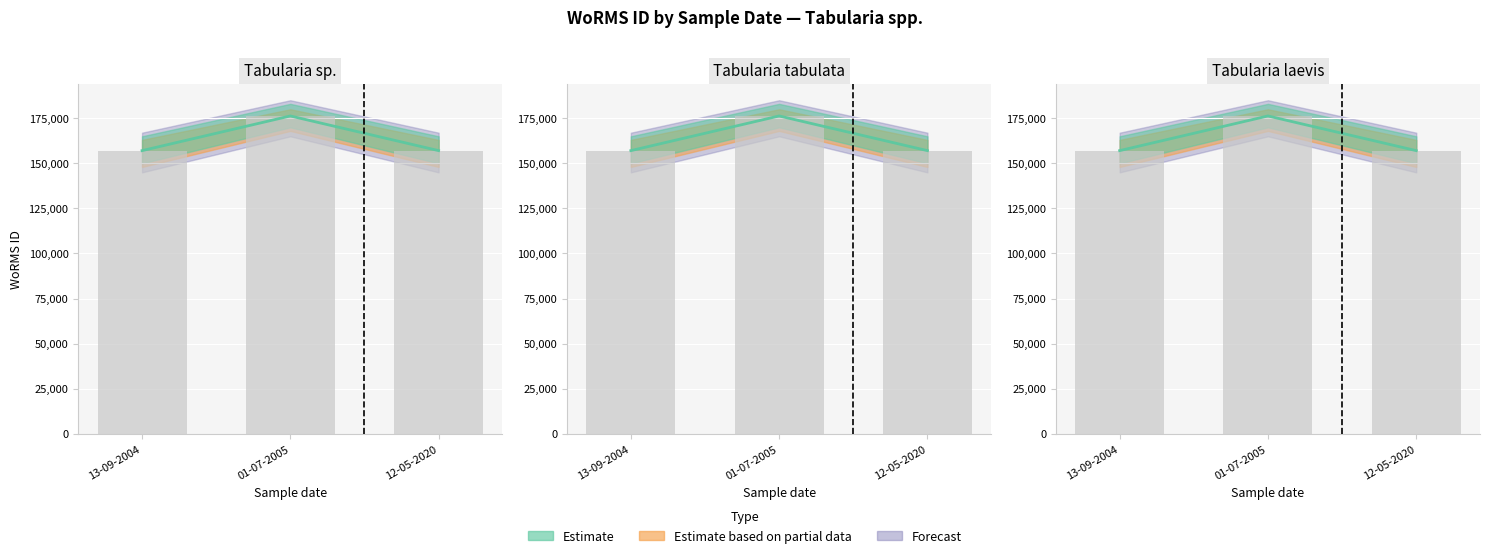

What position from the left is 01-07-2005?

2